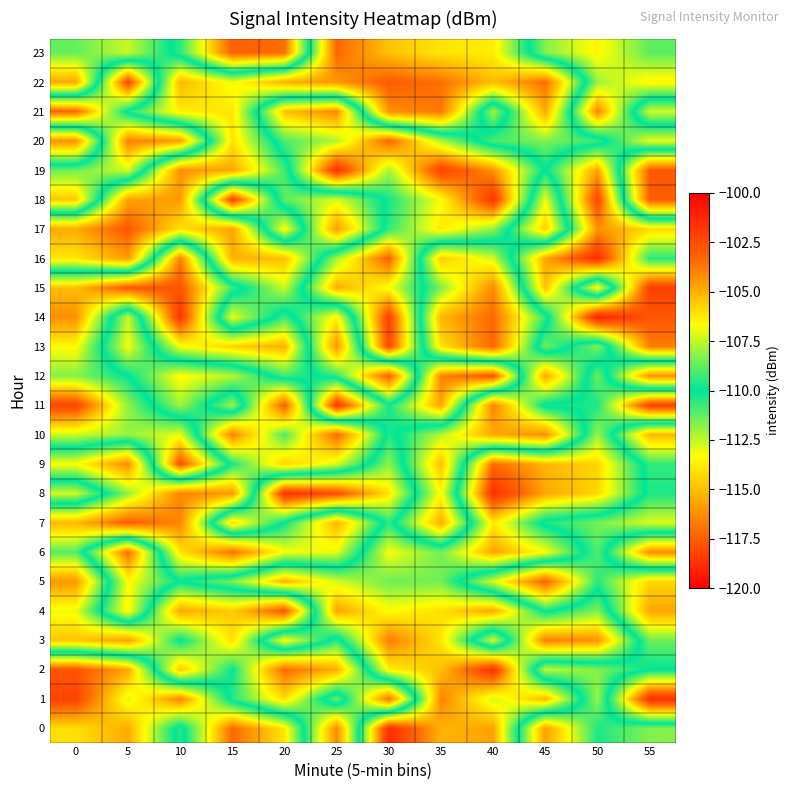

Which series has the largest range (max minus min)?

19